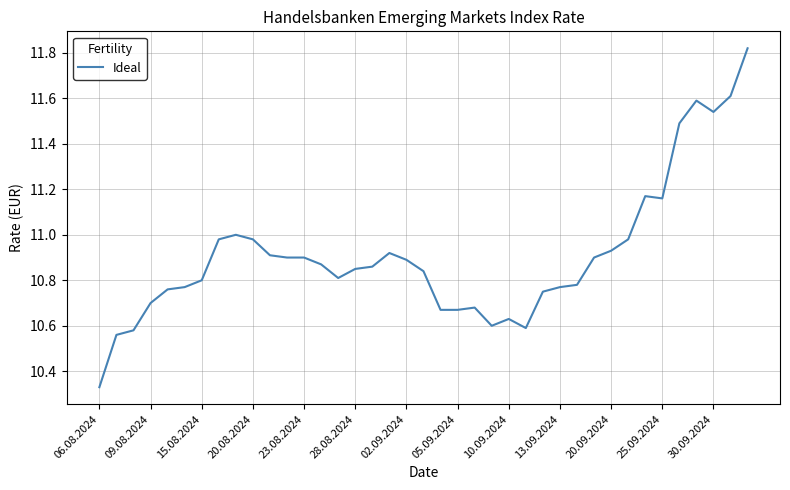

Does the chart have visible grid lines?

Yes